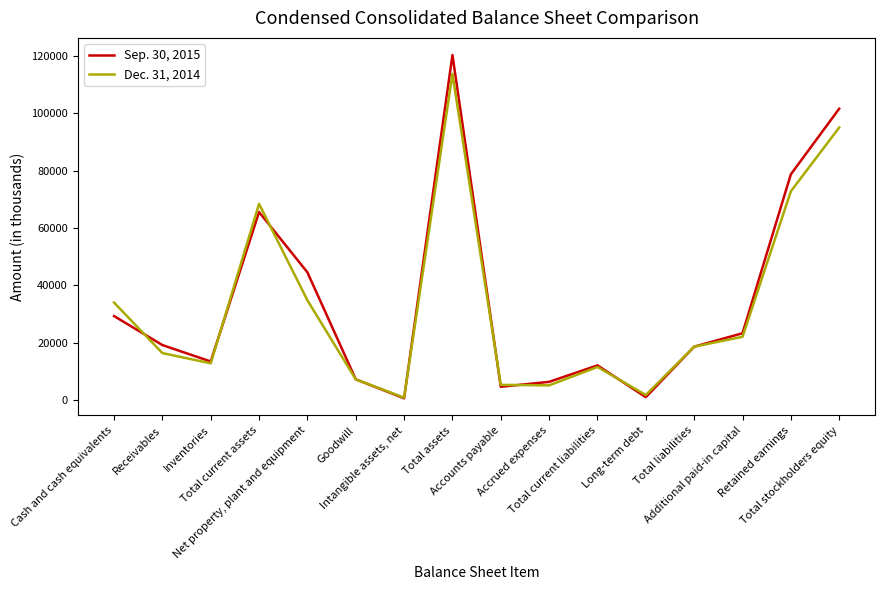

How many interior local peaks does the Sep. 30, 2015 series have?

3